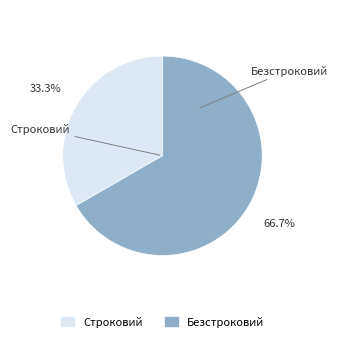

To the nearest percent, what percentage of the pie is Безстроковий?

67%